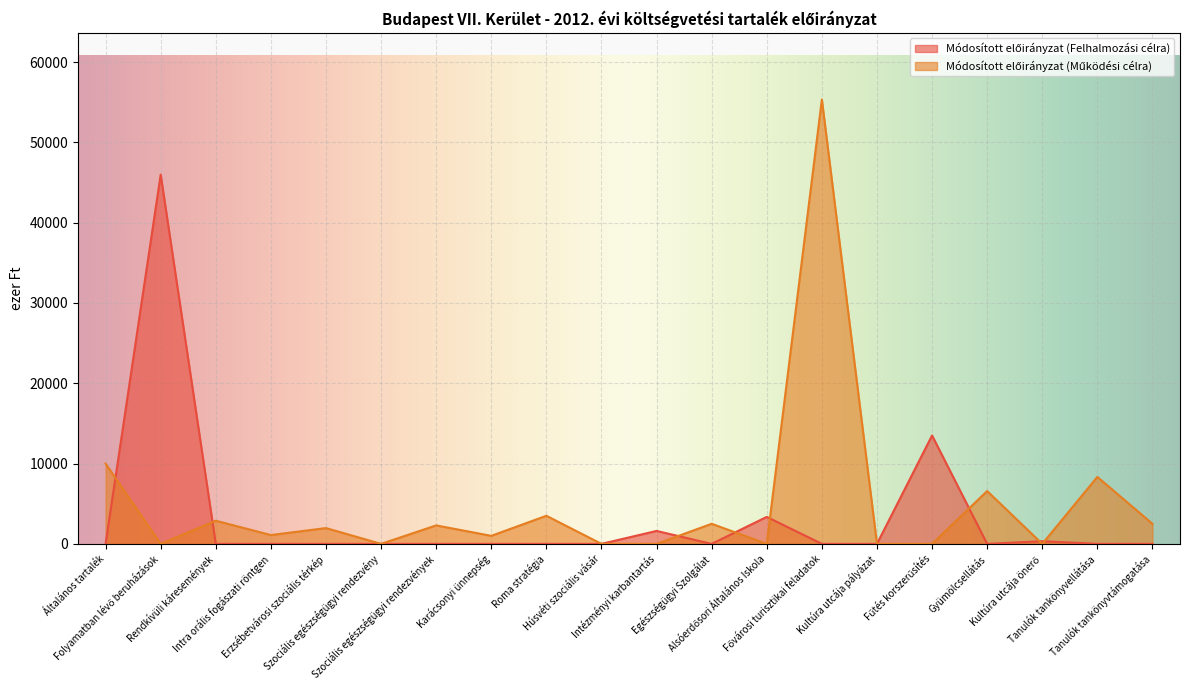

Is it true that Módosított előirányzat (Működési célra) equals 1000 at Karácsonyi ünnepség?

True